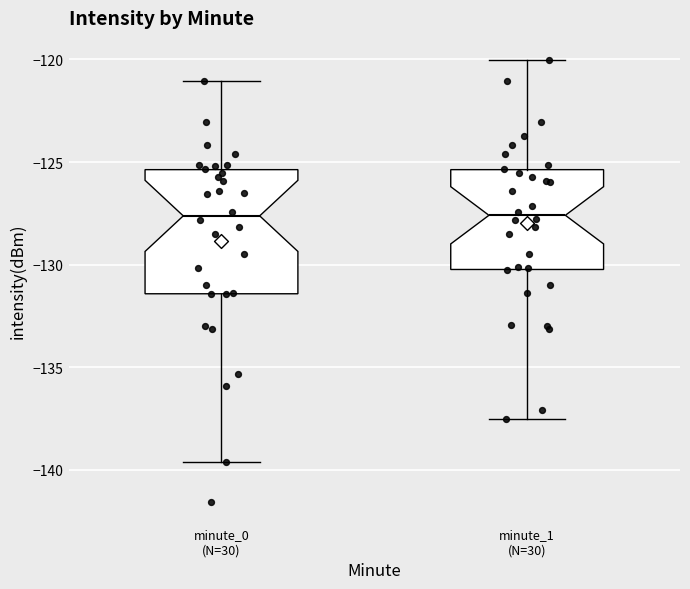

Where is the upper edge of the box for minute_0 (N=30) on the y-axis? The values are not printed on the chart, so give them approximately, as read against the axis.

-125.5